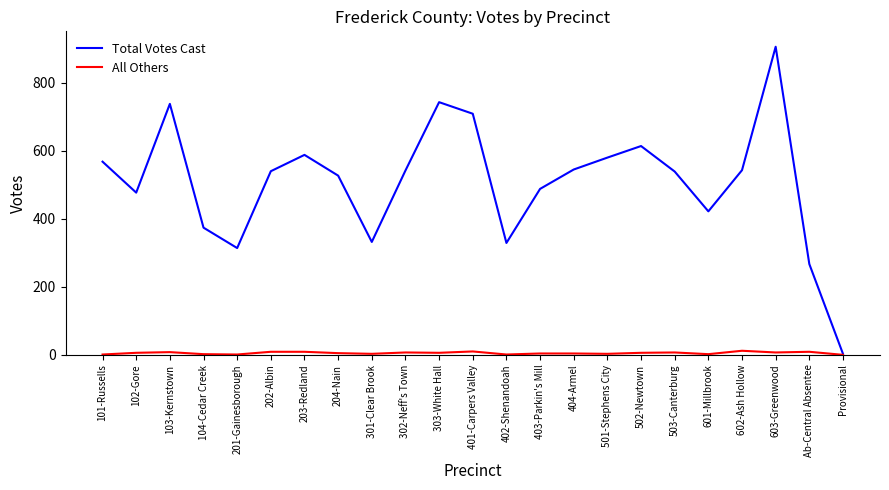

Rank the series at 103-Kernstown from lowest to highest value.

All Others, Total Votes Cast